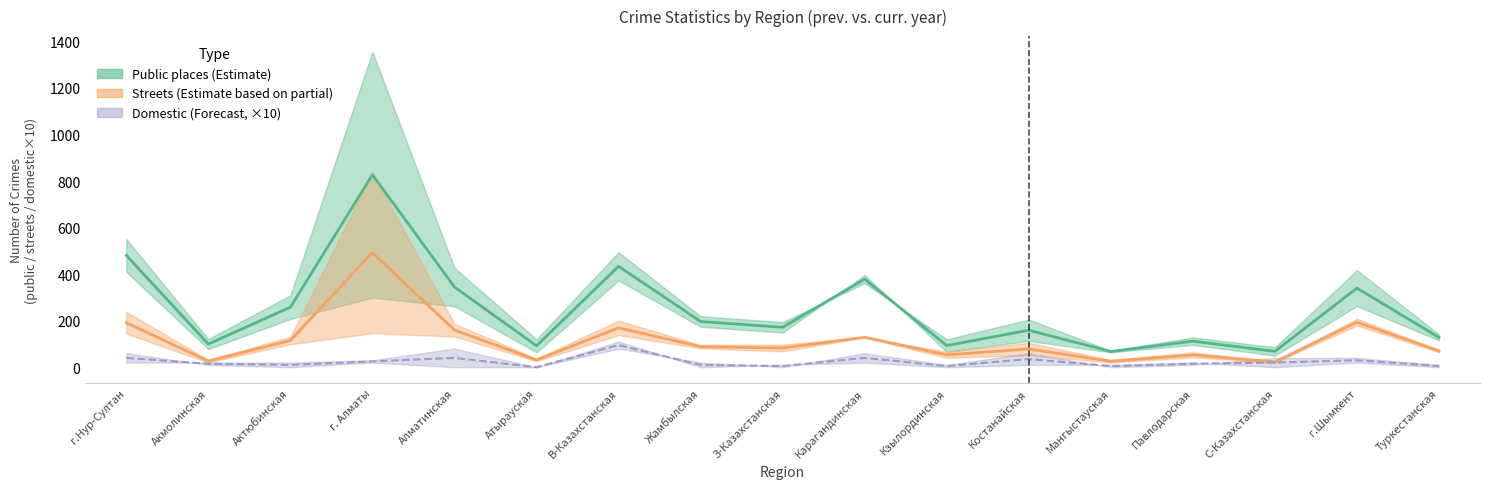

True or false: Streets (prev) and Domestic (prev) intersect in this chart.

False